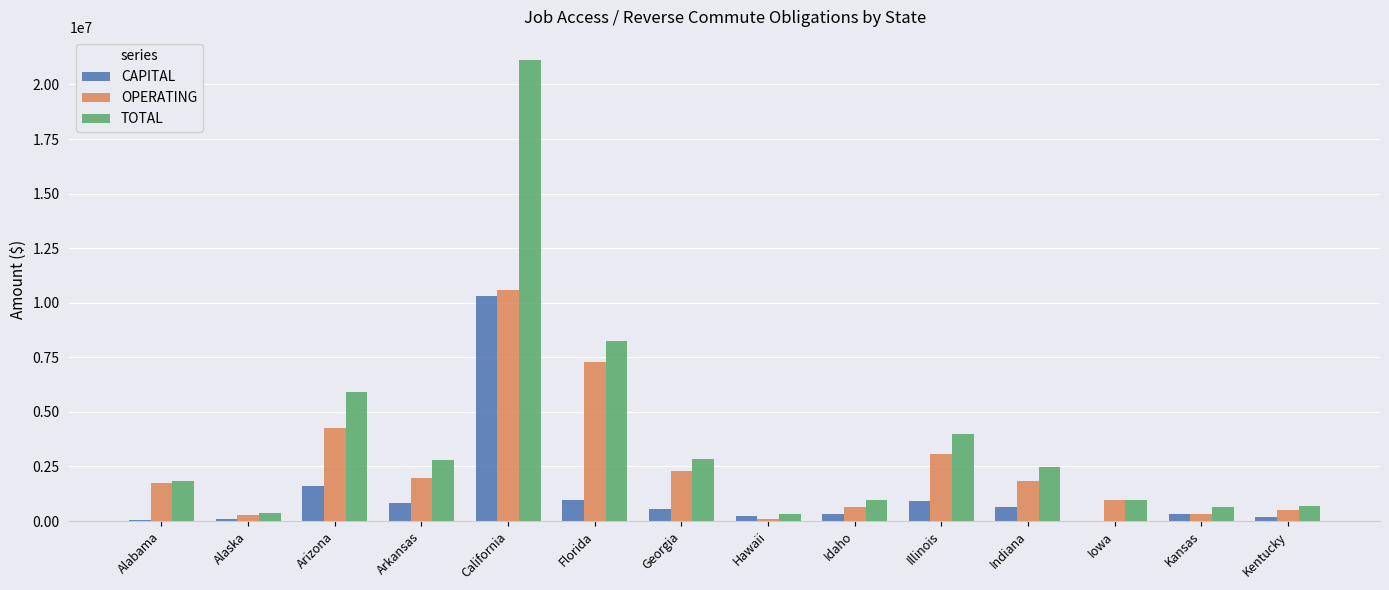

Where is OPERATING nearest to the value 5342676?

Arizona